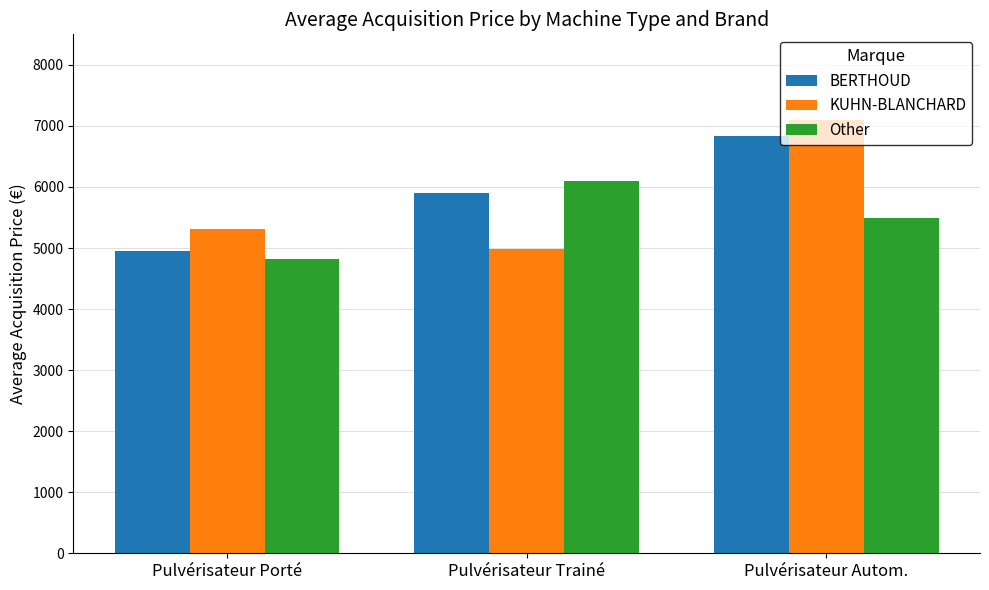

Reading left to right, extract all data points from this chart.

BERTHOUD: 4950.2	5893.4	6841.2
KUHN-BLANCHARD: 5312.5	4987.3	7102.3
Other: 4821.1	6102.6	5489.7